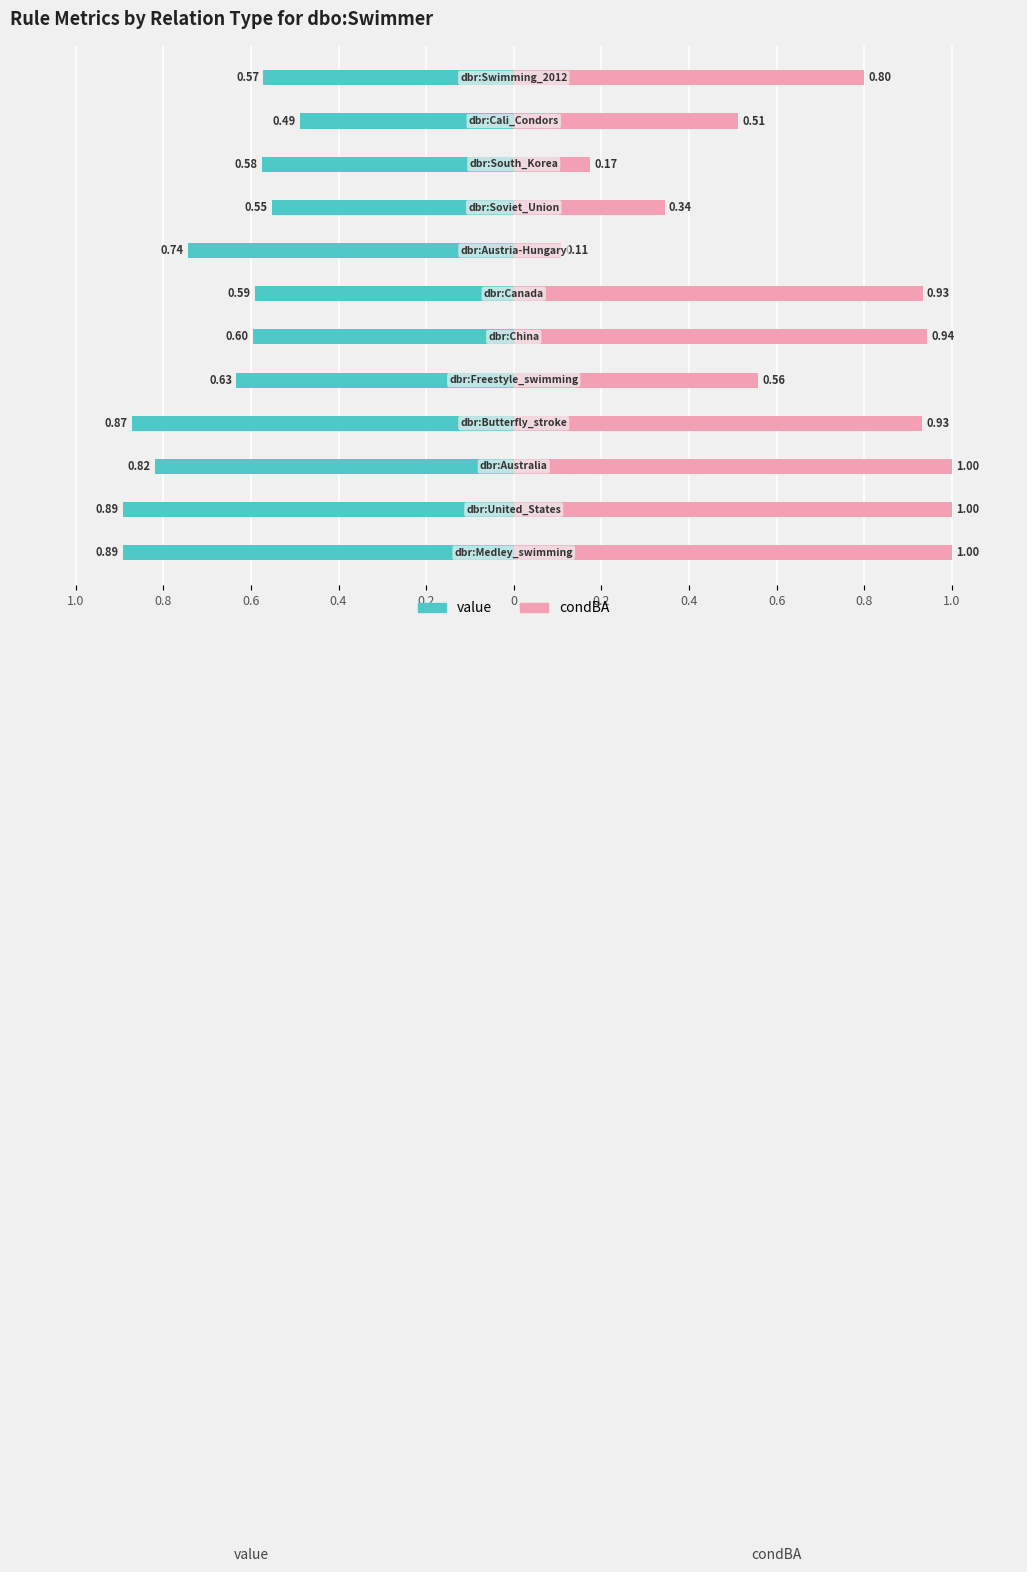

Is the value of condBA at 0.8 greater than the value of value at 0.8?

Yes